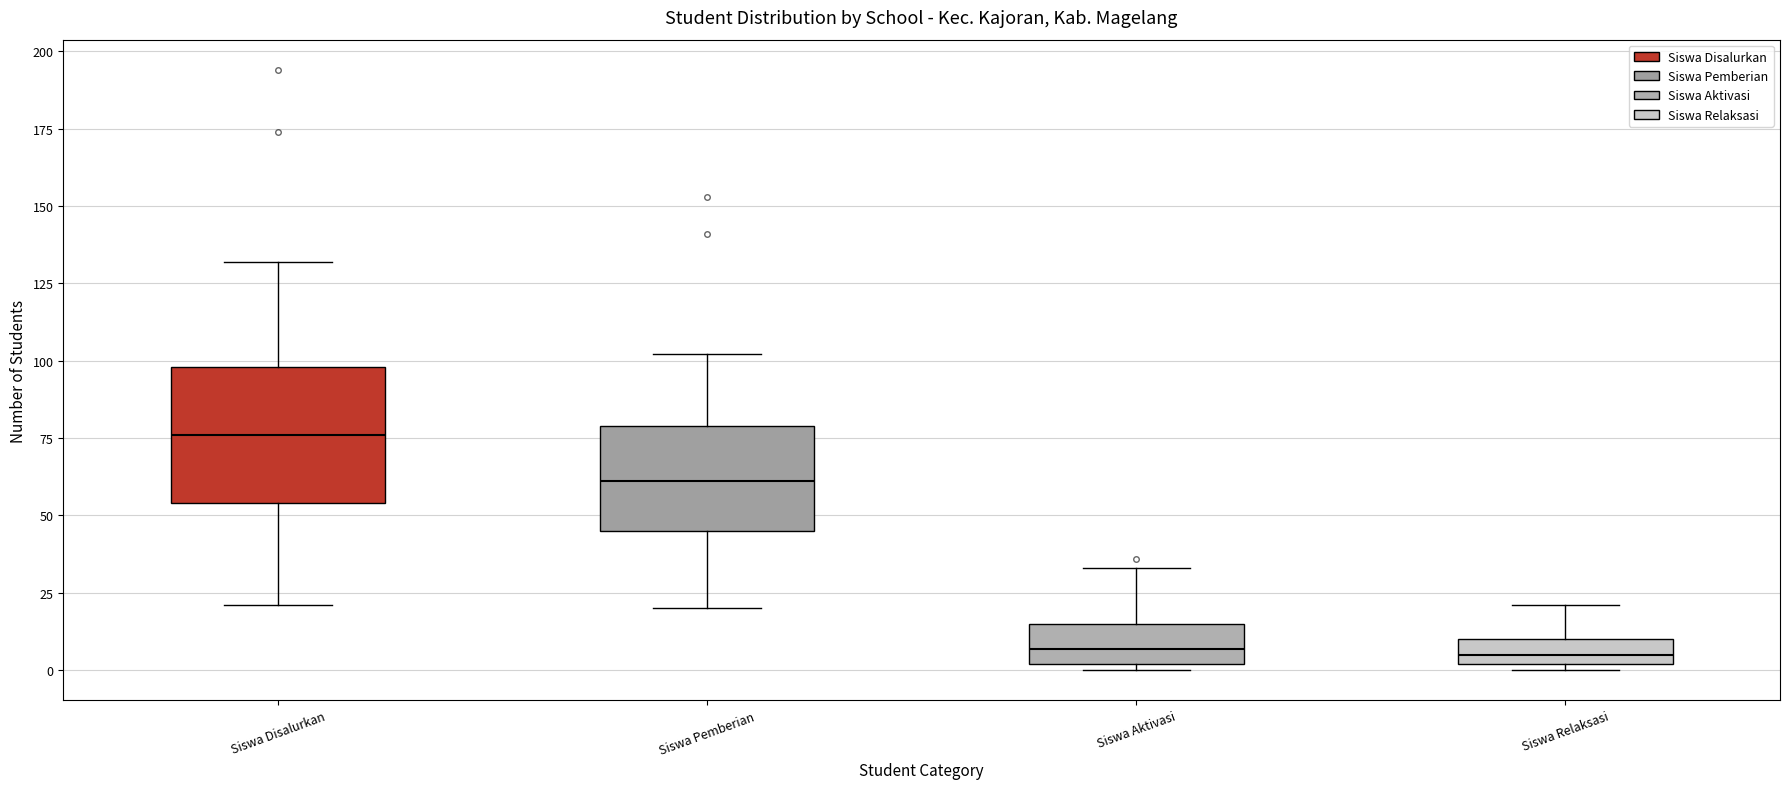

Reading left to right, read every box against the y-axis: the position of its median line, the range the box covers, and the ends of its whiskers. The values are not printed on the chart, so give them approximately, as read against the axis.

Siswa Disalurkan: median 75, box 55 to 100, whiskers 20 to 130
Siswa Pemberian: median 60, box 45 to 80, whiskers 20 to 100
Siswa Aktivasi: median 5, box 0 to 15, whiskers 0 (just below the box's lower edge) to 35
Siswa Relaksasi: median 5, box 0 to 10, whiskers 0 (just below the box's lower edge) to 20